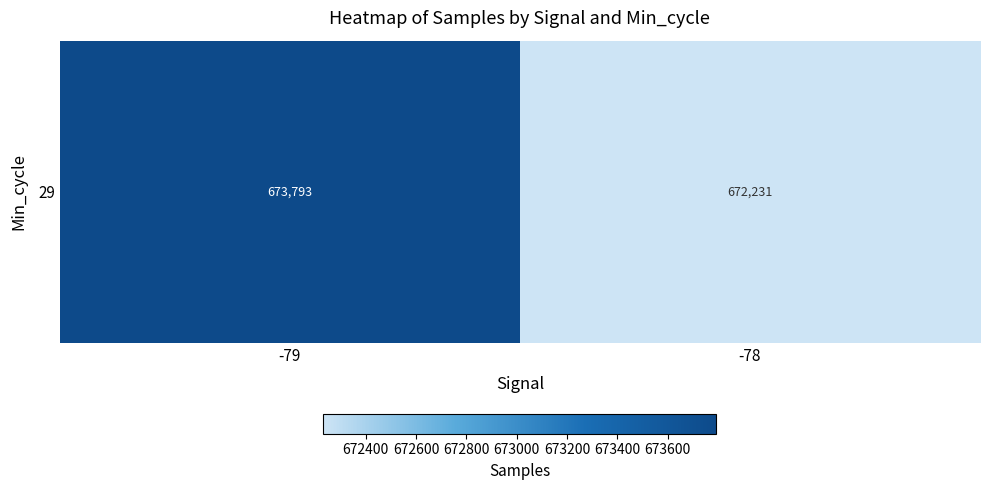

Read the value at -79.

673793.5